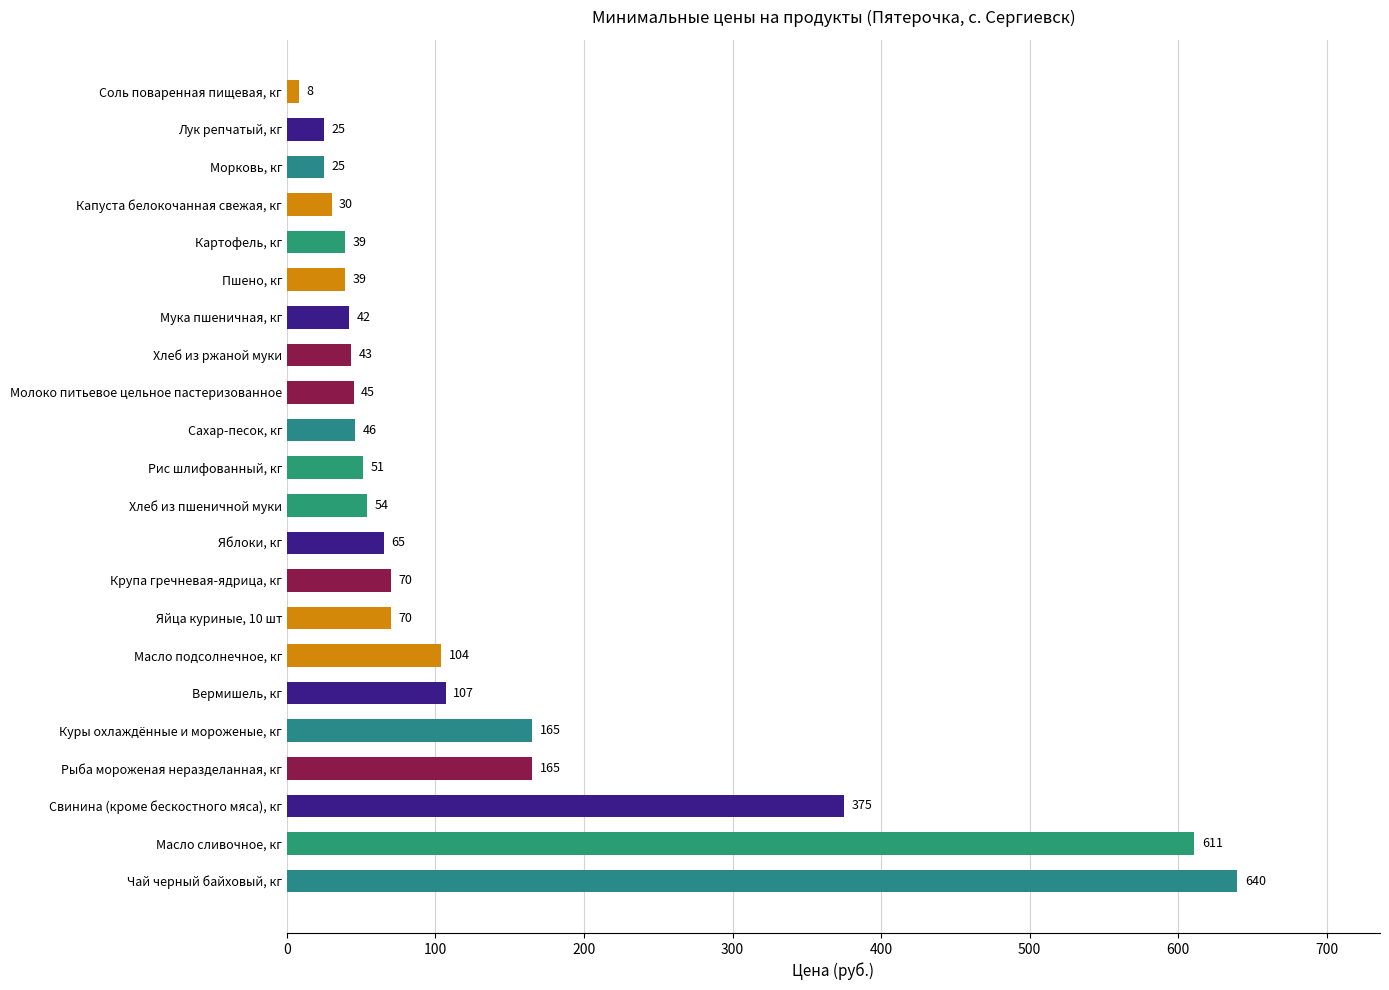

The chart shows a value of 51 at Рис шлифованный, кг. True or false?

True